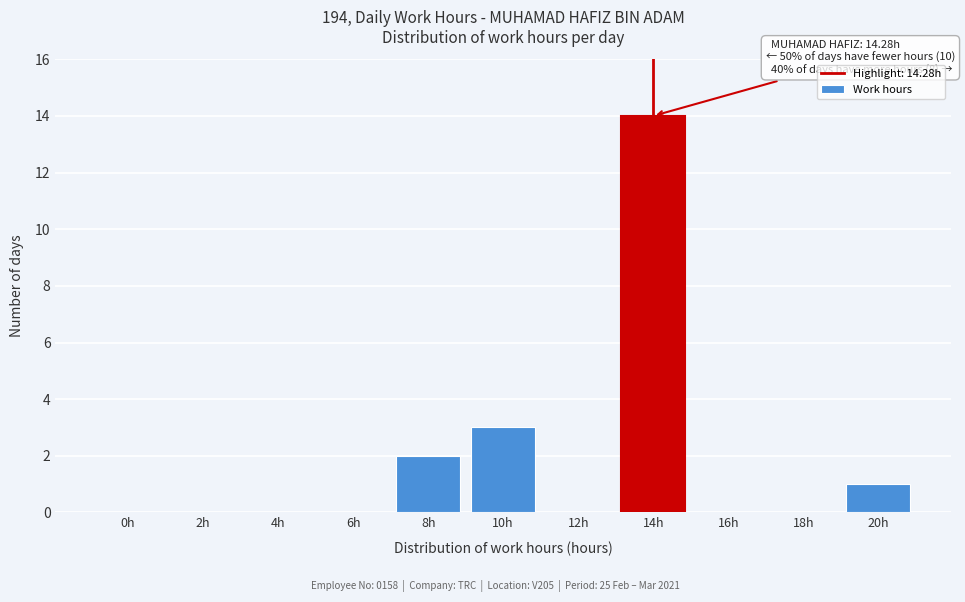

Reading left to right, list all the values displayed in this chart.

0h=0	2h=0	4h=0	6h=0	8h=2	10h=3	12h=0	14h=14	16h=0	18h=0	20h=1